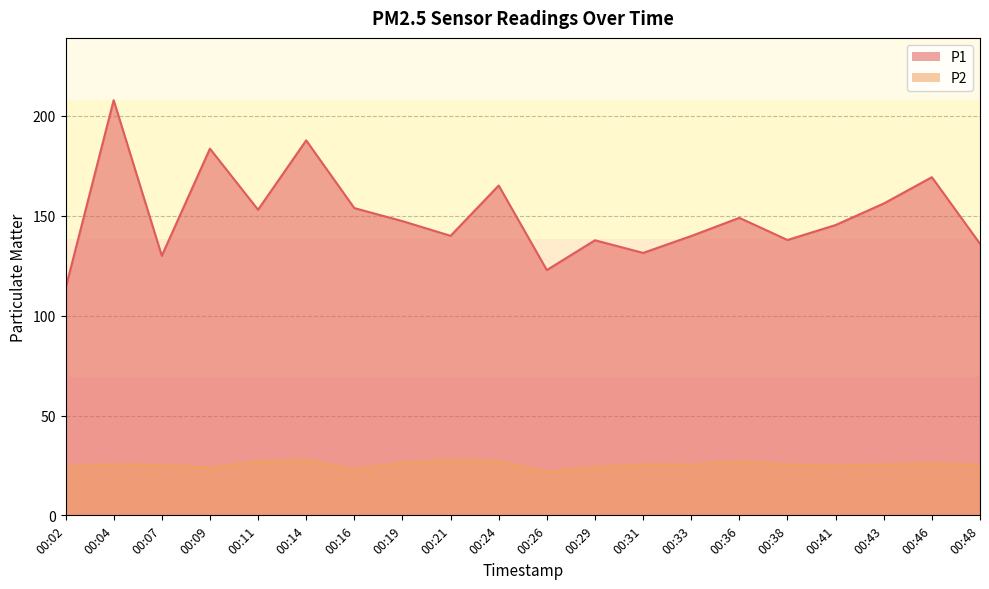

The value of P2 at 00:19 is 7.2. True or false?

False